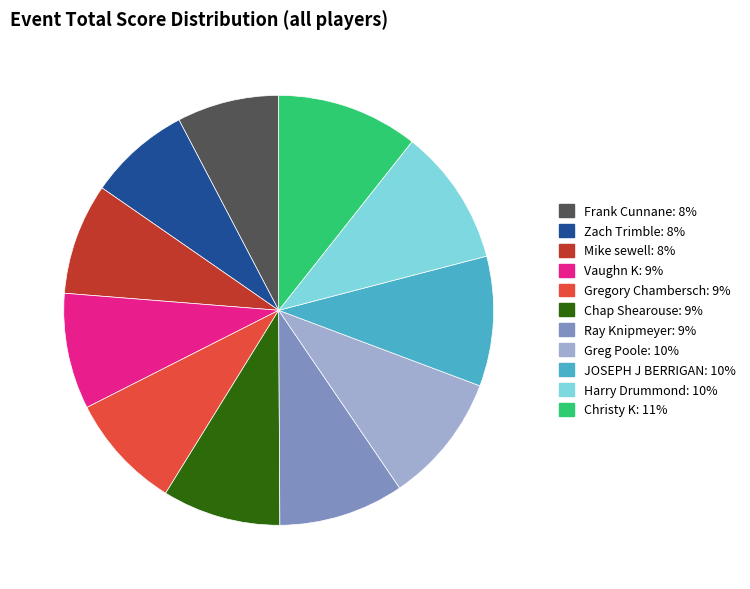

How many slices are in this pie chart?

11